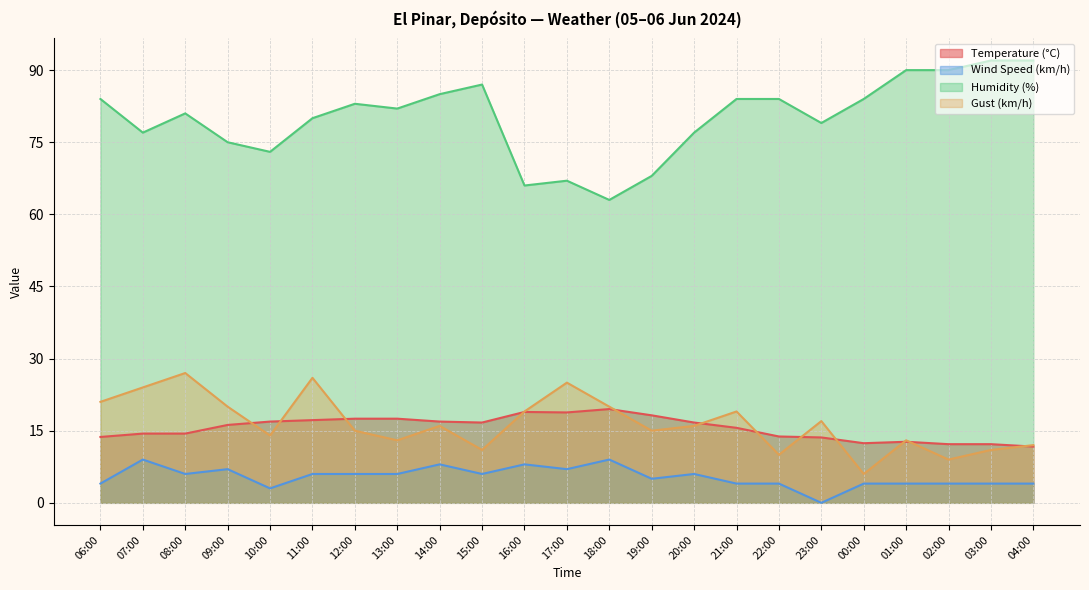

What is the value of the Gust (km/h) point at the 17th from the left?

10.0